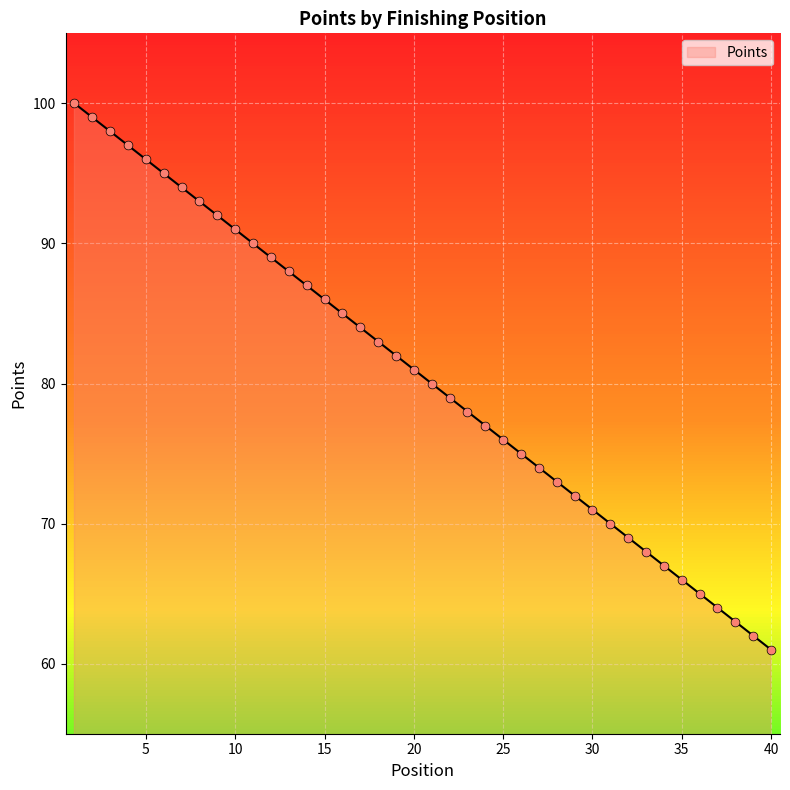

What is the difference between the maximum and minimum values?

39